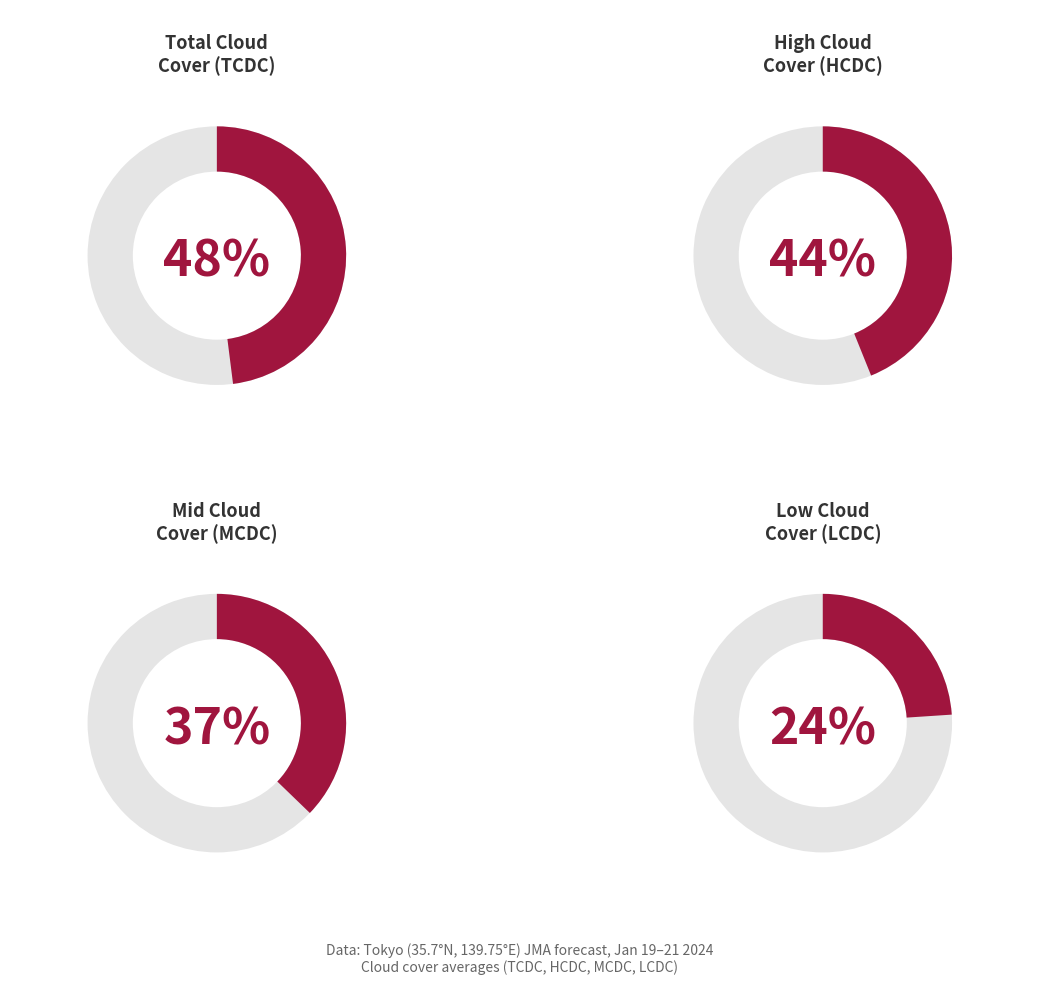

Does any single category account for the majority?

No